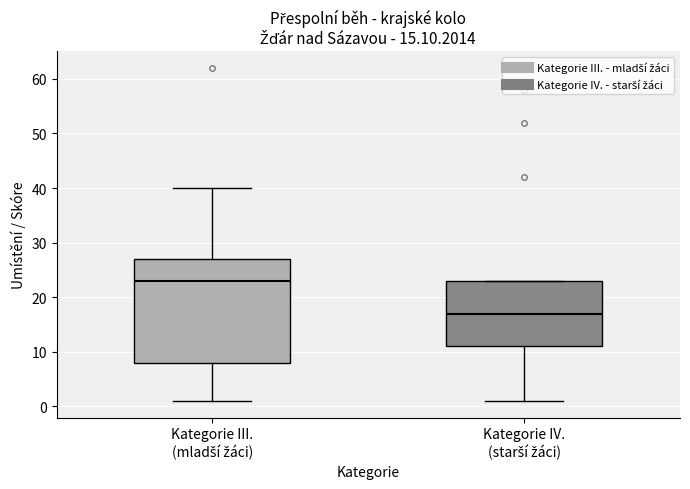

Which box has the highest median line?

Kategorie III. (mladší žáci)